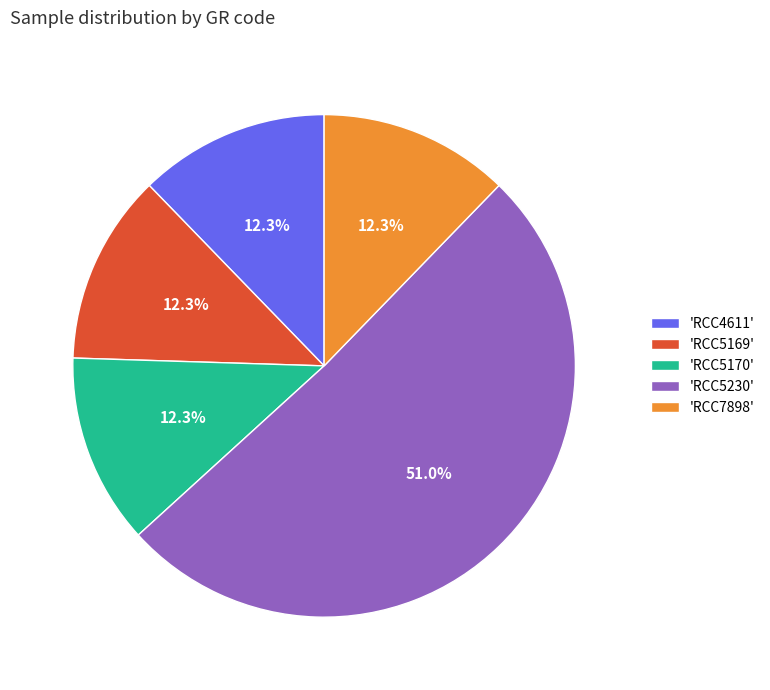

What is the ratio of the value at 'RCC5169' to the value at 'RCC5170'?

1.0